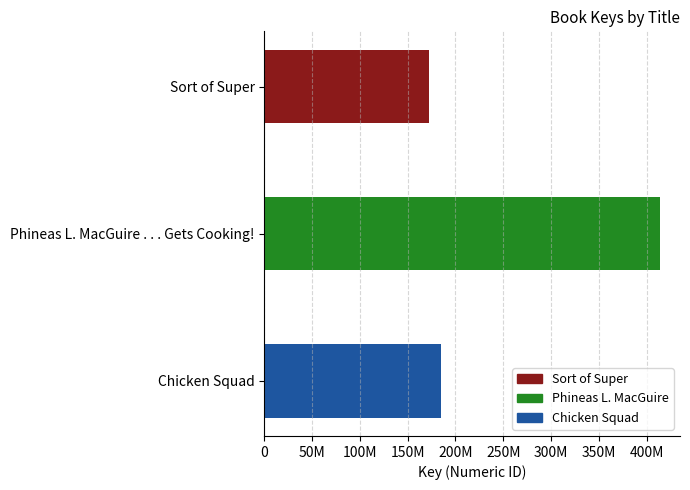

Reading left to right, extract all data points from this chart.

Sort of Super: 172836385	172836385	172836385
Phineas L. MacGuire . . . Gets Cooking!: 414217732	414217732	414217732
Chicken Squad: 185265227	185265227	185265227